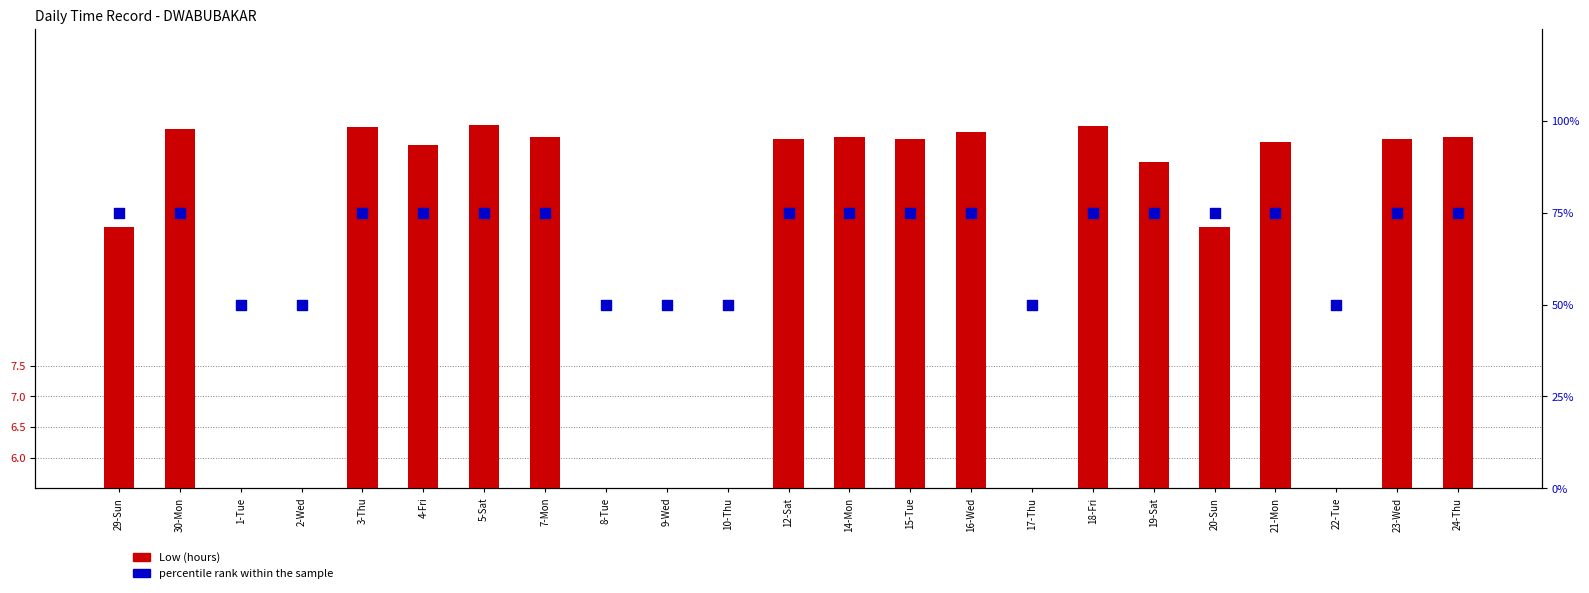

What is the total value across all series at 10-Thu?

50.0